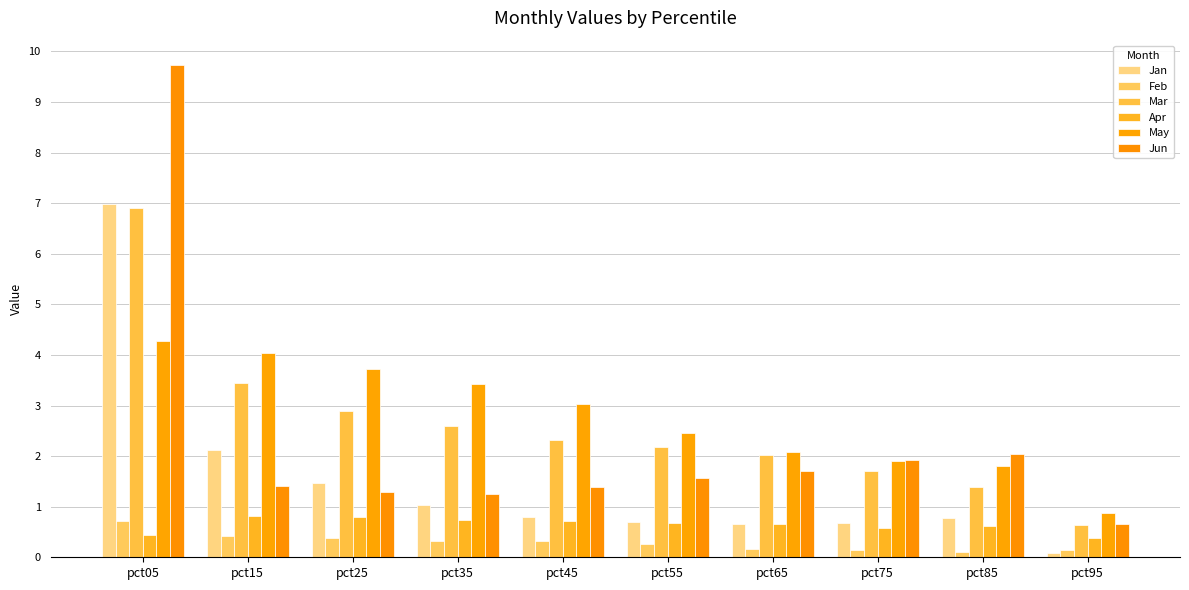

Which category has the highest value in the Mar series?

pct05